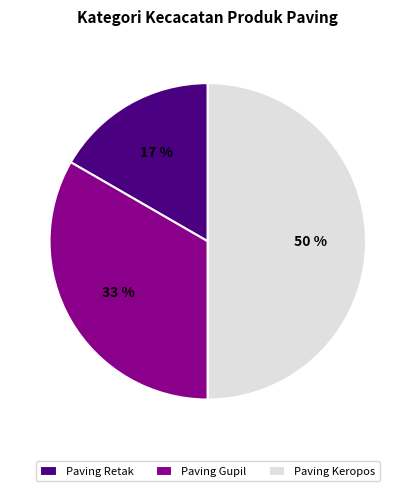

Is the sum of Paving Retak and Paving Keropos greater than half?

Yes